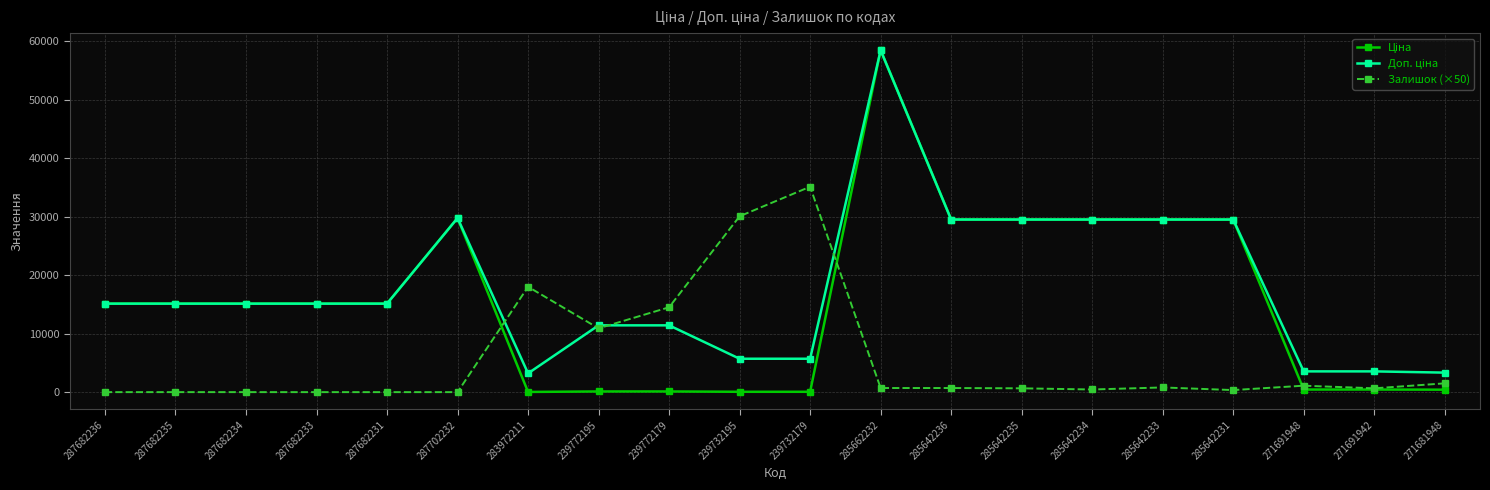

What position from the left is 271681948?

20